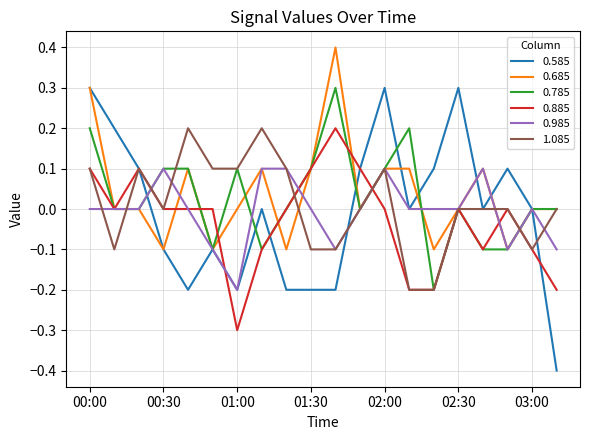

Which series has the widest spread of values?

0.585